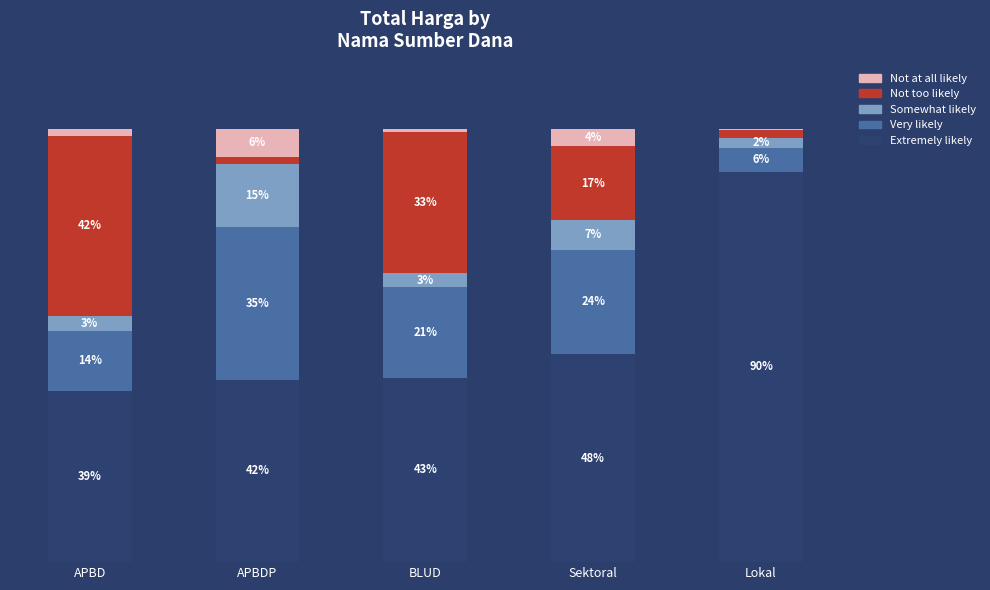

What is the value of the Not at all likely bar at the 5th from the left?

0.4